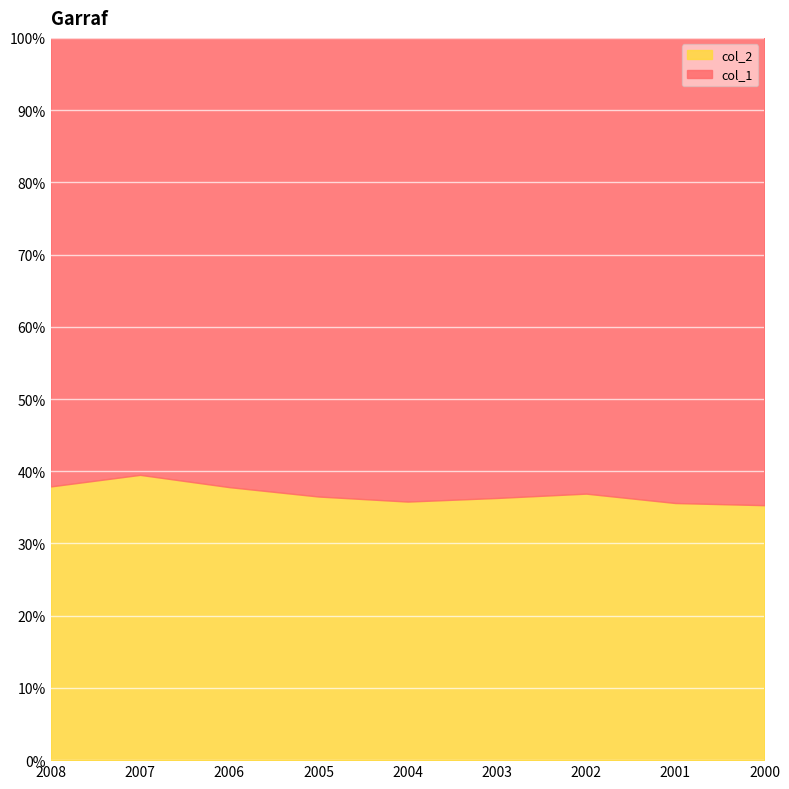

Where is the data nearest to the value 37?

2002